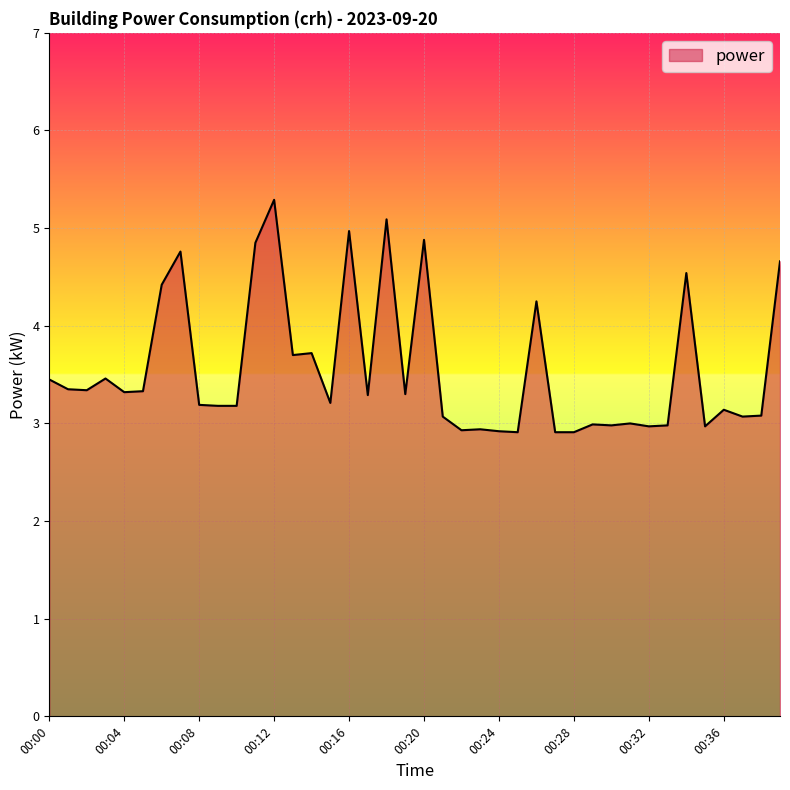

What is the greatest value displayed?

5.3